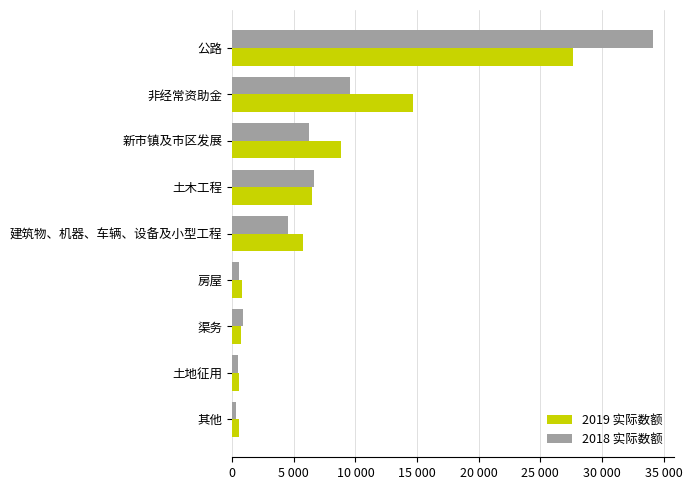

What is the maximum value for 2018 实际数额?

34148